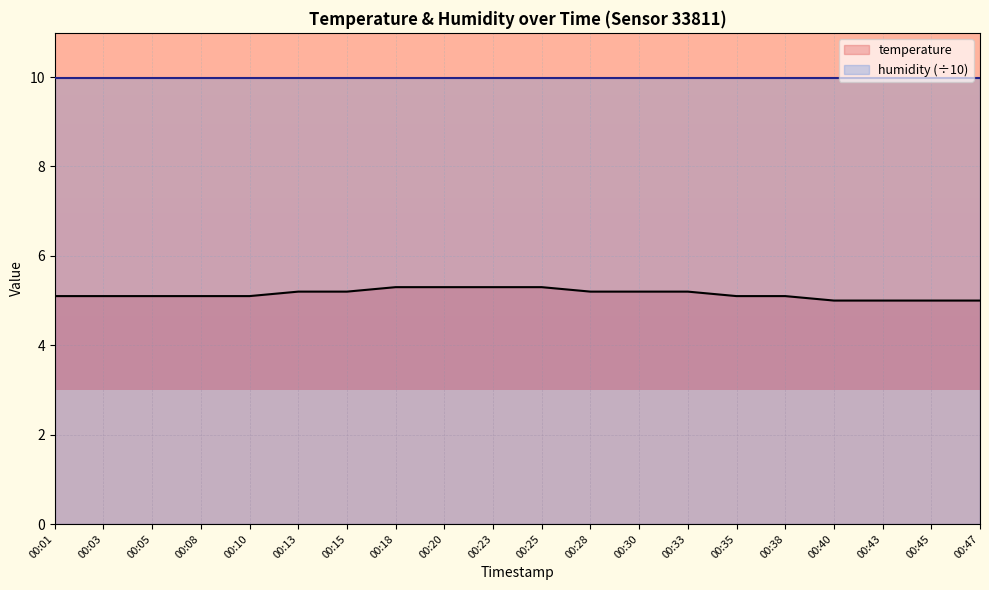

How many data points are above 5?

16